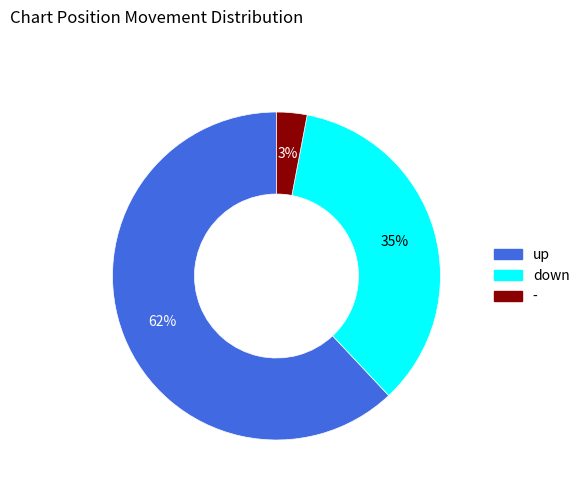

To the nearest percent, what is the difference between the largest and smallest slice percentages?

59%